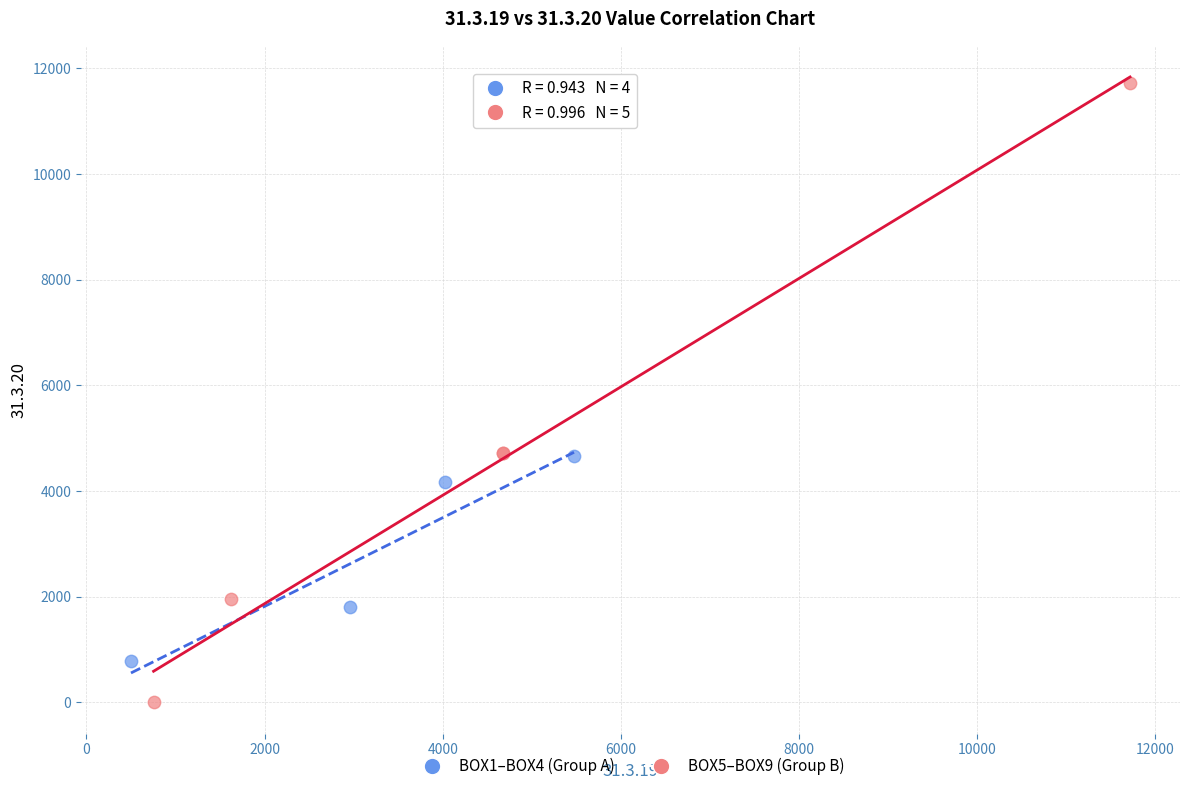

Which series contains the lowest Y value?

BOX5–BOX9 (Group B)